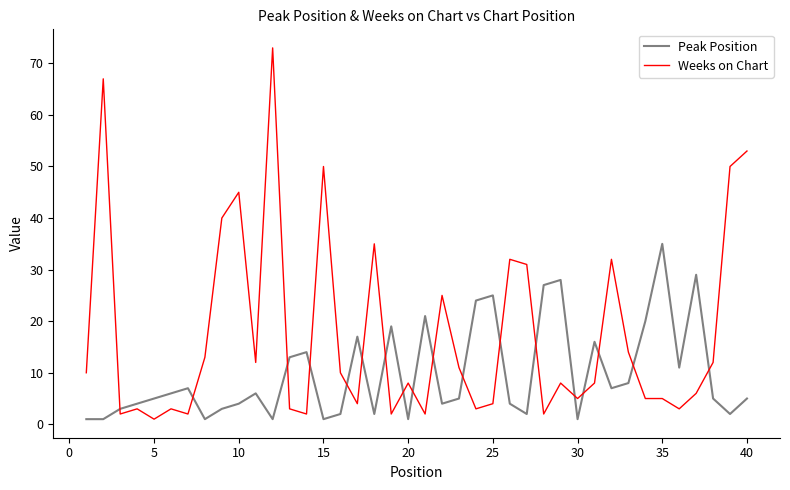

Reading right to left, extract all data points from this chart.

Peak Position: 5	2	5	29	11	35	20	8	7	16	1	28	27	2	4	25	24	5	4	21	1	19	2	17	2	1	14	13	1	6	4	3	1	7	6	5	4	3	1	1
Weeks on Chart: 53	50	12	6	3	5	5	14	32	8	5	8	2	31	32	4	3	11	25	2	8	2	35	4	10	50	2	3	73	12	45	40	13	2	3	1	3	2	67	10